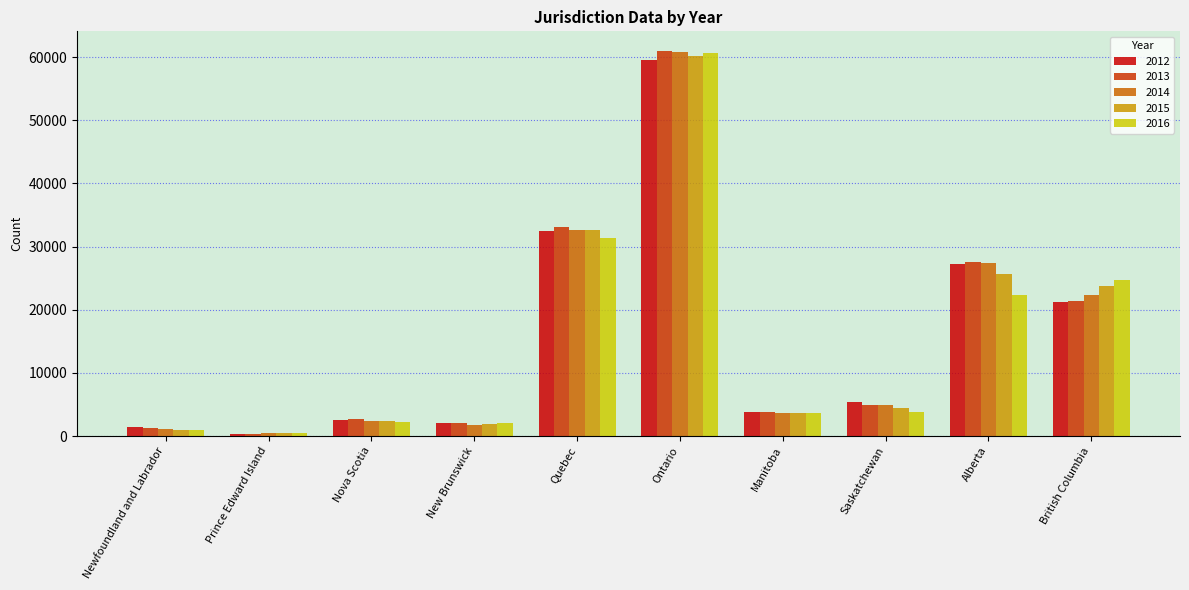

At which category is the sum across all series the highest?

Ontario